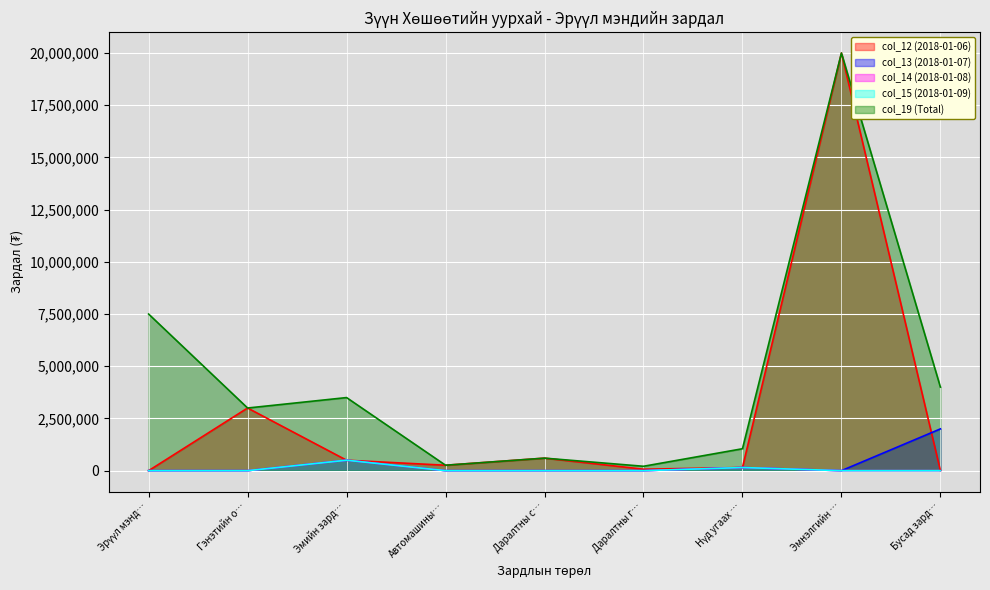

In col_19 (Total), how many points are lower than both neighbors (excluding endpoints)?

3